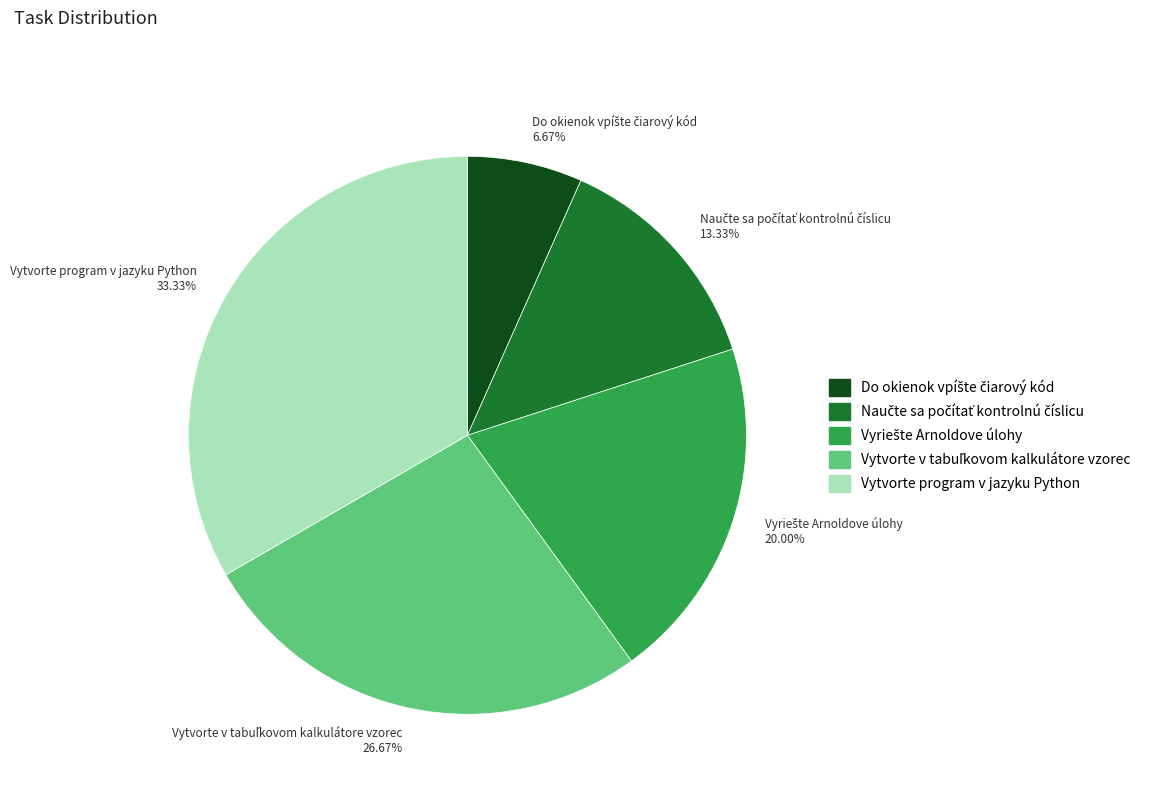

To the nearest percent, what is the average slice percentage?

20%